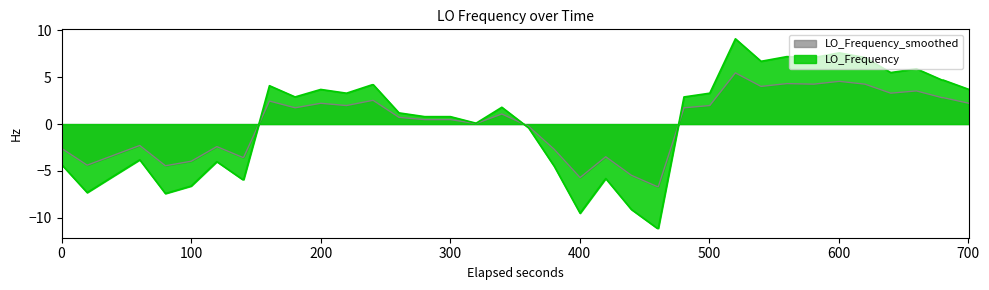

Which series has the largest range (max minus min)?

LO_Frequency